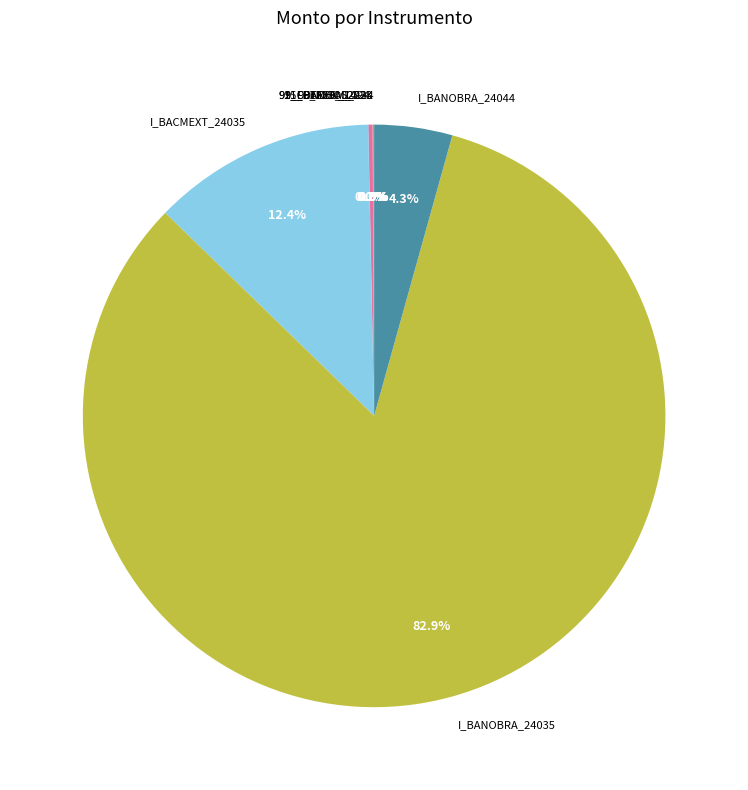

Does I_BANOBRA_24035 account for over 50% of the chart?

Yes